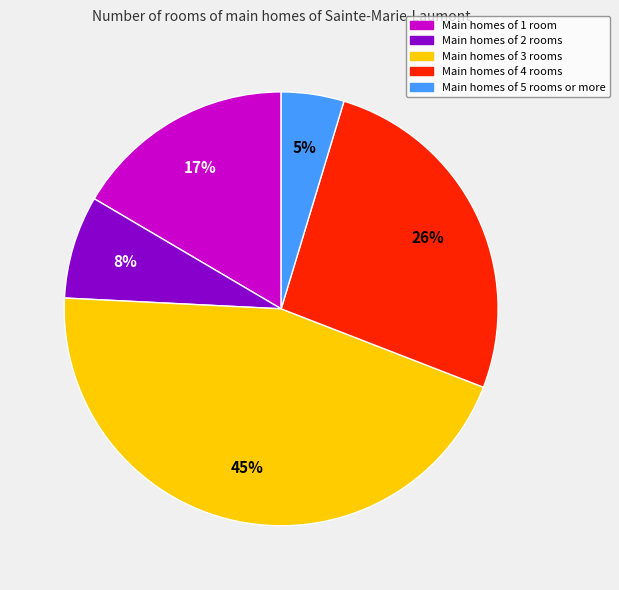

Is it true that Main homes of 2 rooms is 8% of the pie?

True